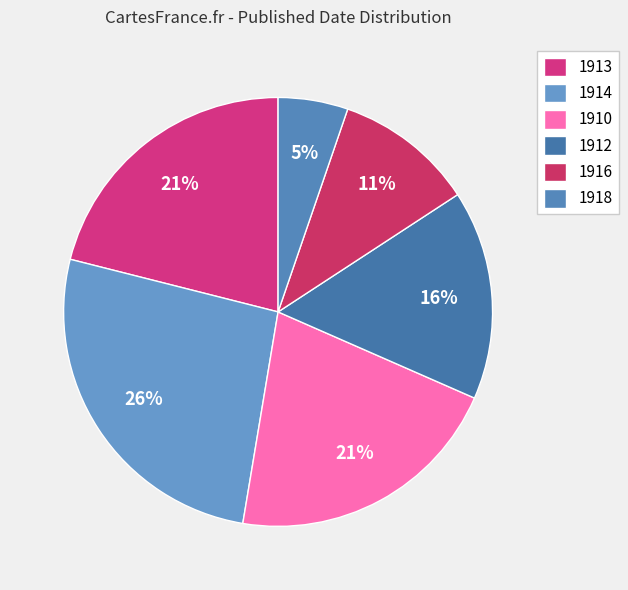

Is there a majority slice in this chart?

No